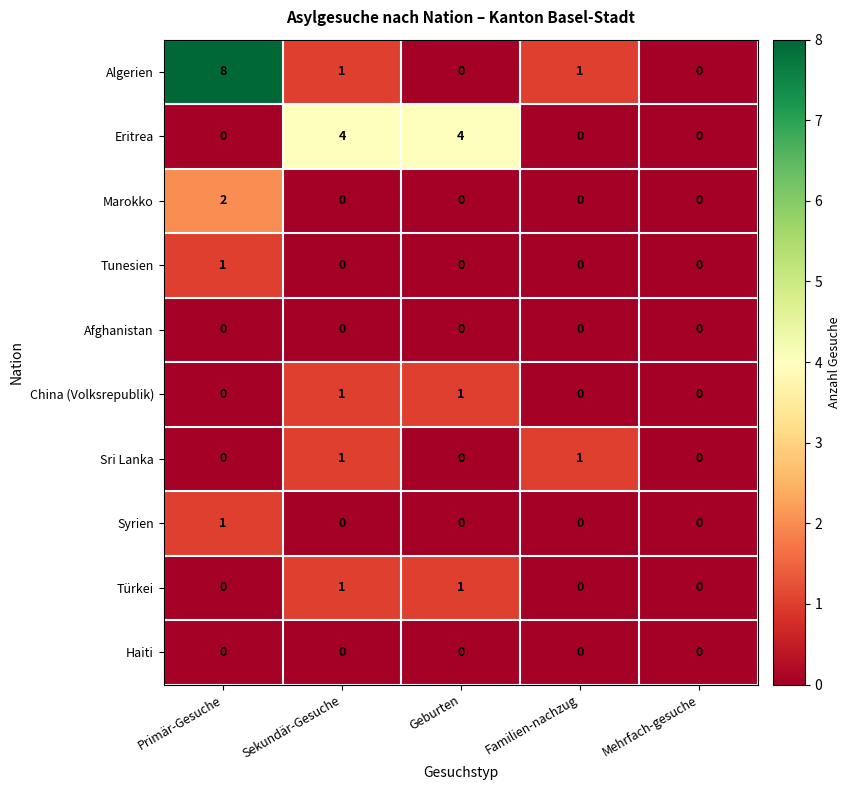

What is the difference between the maximum and minimum values in the Algerien series?

8